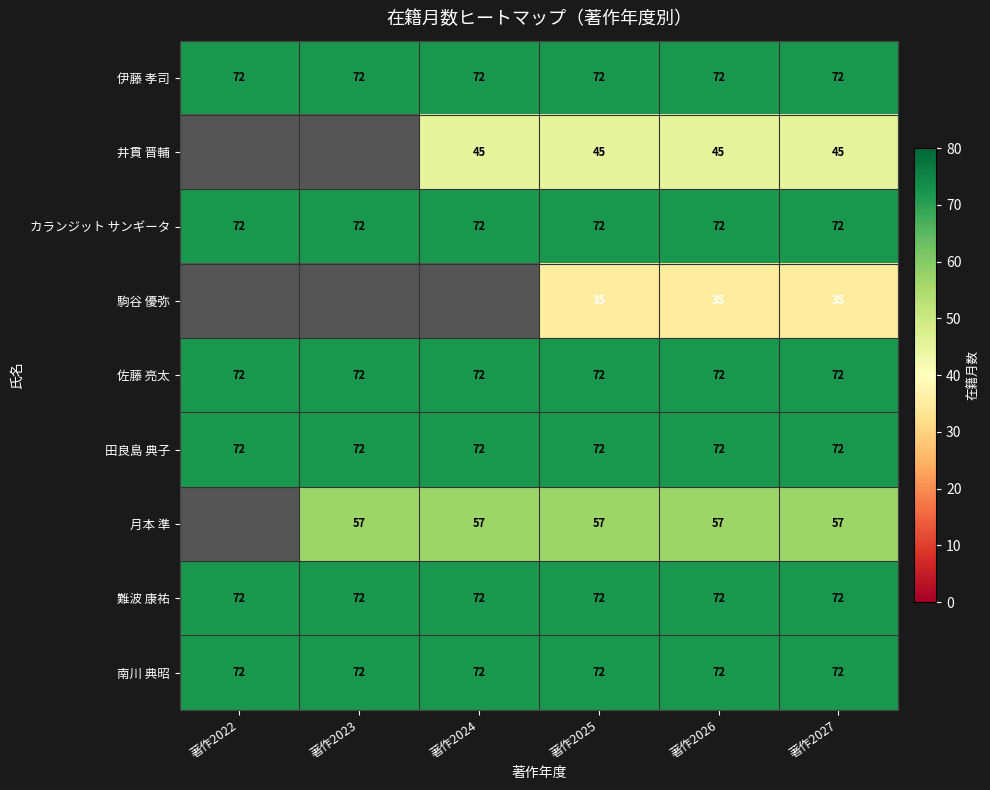

What is the total value across all series at 著作2025?

569